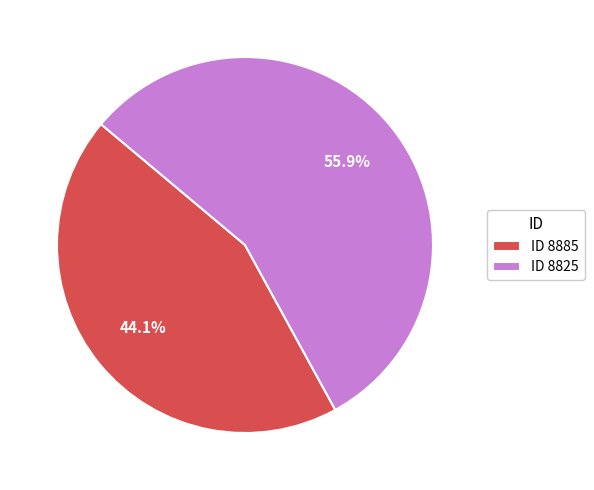

Which slice is the smallest?

ID 8885